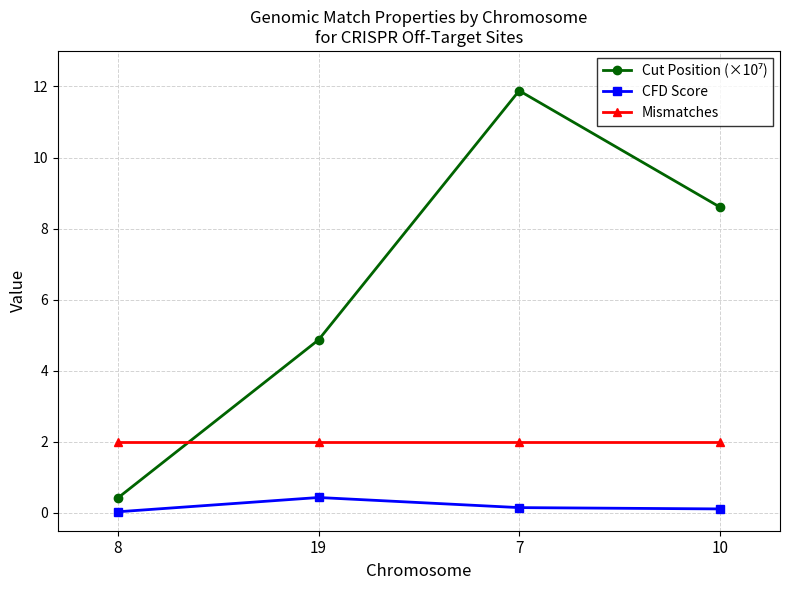

True or false: CFD Score has more than 0 points higher than both neighbors.

True